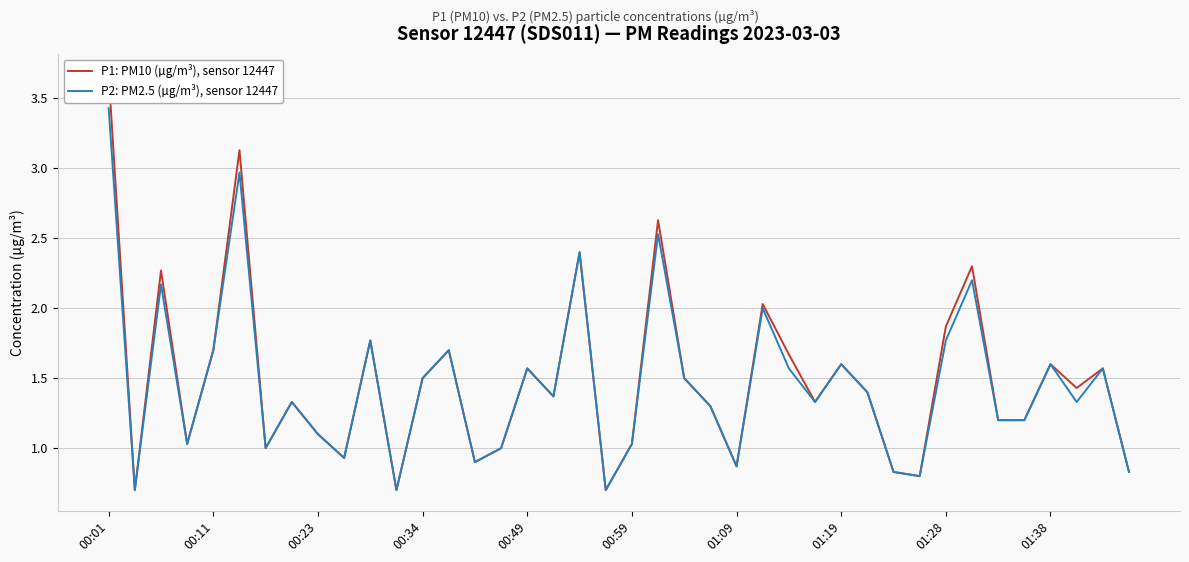

What is the maximum value for P2: PM2.5 (µg/m³), sensor 12447?

3.4